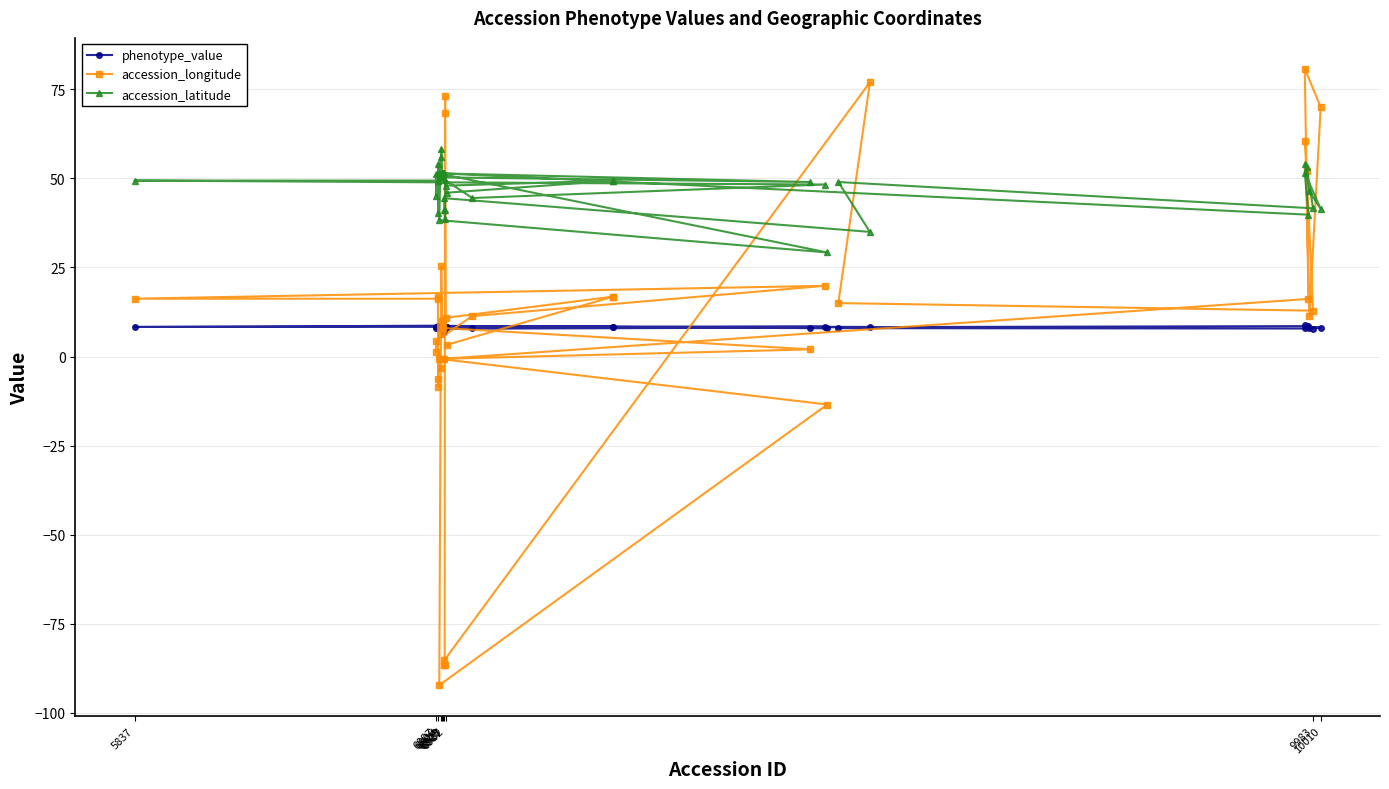

Which series has the largest total across all categories?

accession_latitude